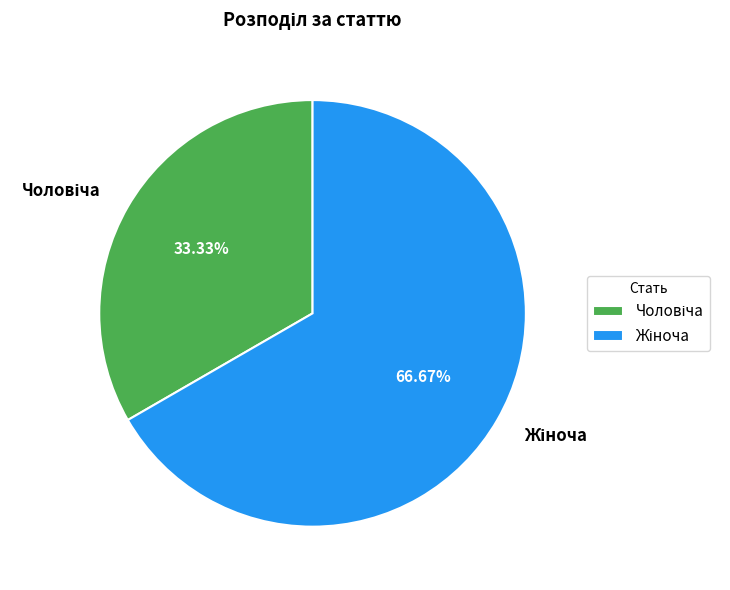

Is there any slice that represents more than half of the pie?

Yes